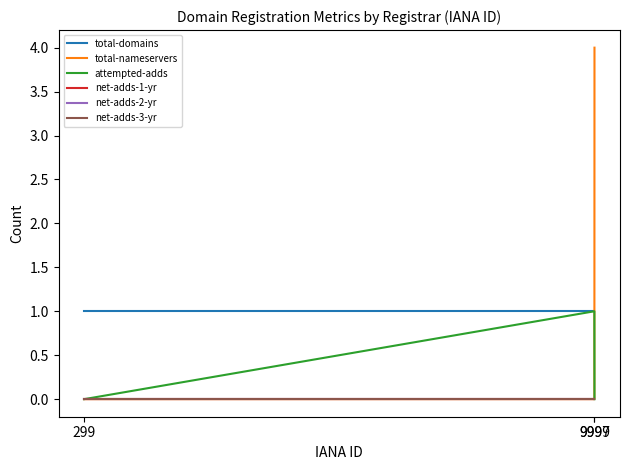

Between 9999 and 9997, which is larger?

9999